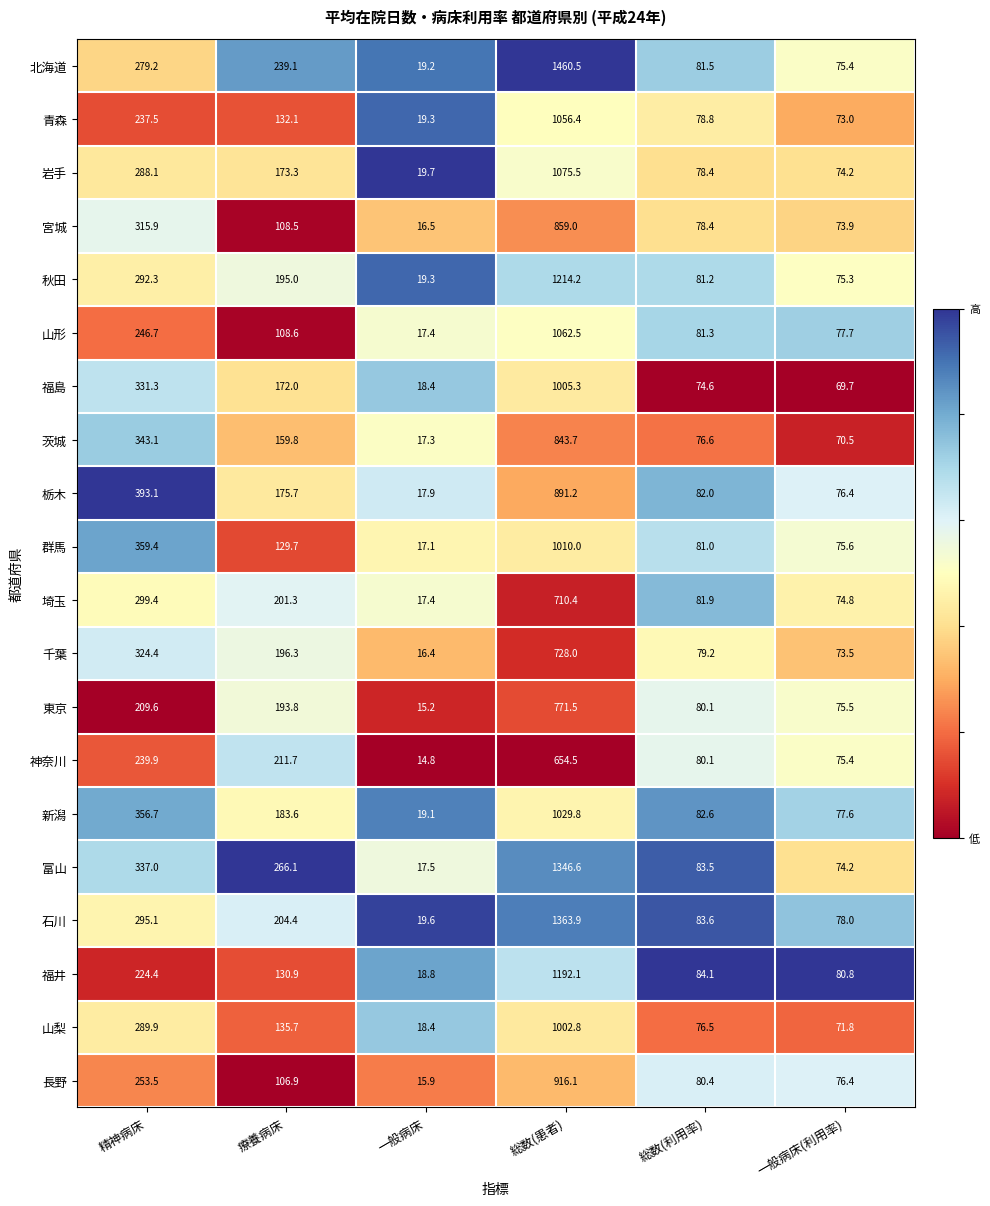

List the labels in order of 山形 value, smallest first.

一般病床, 一般病床(利用率), 総数(利用率), 療養病床, 精神病床, 総数(患者)